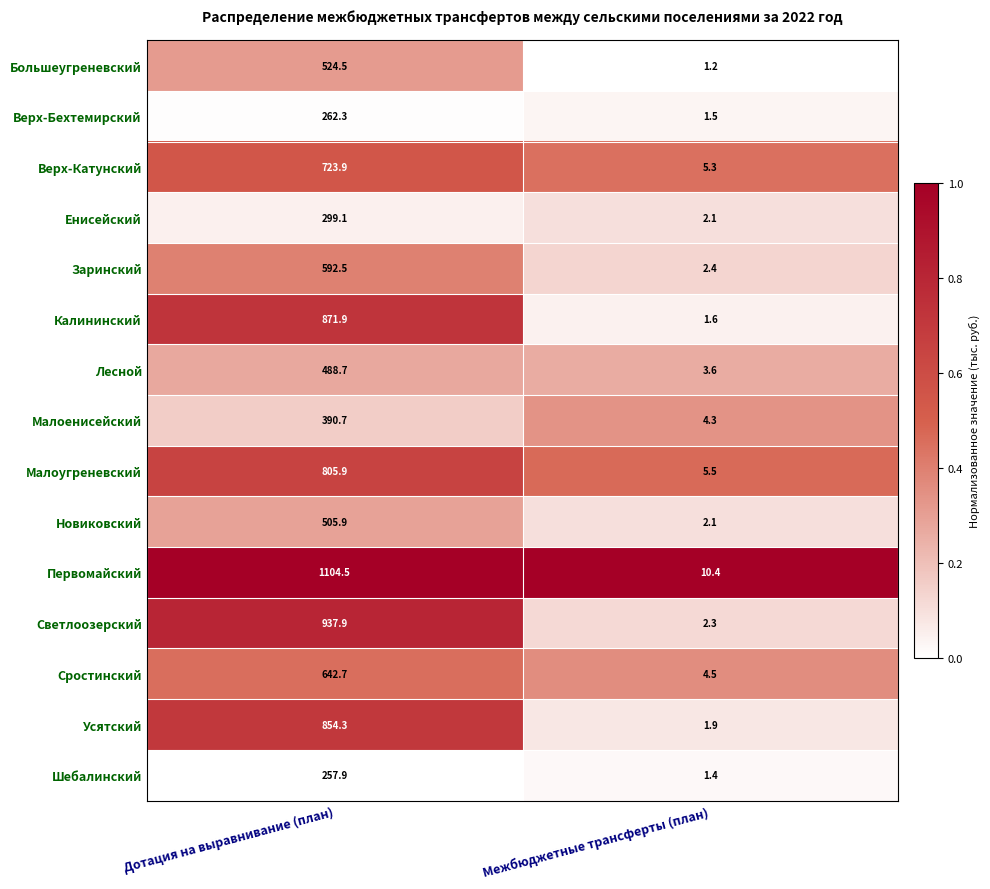

What is the total value across all series at Межбюджетные трансферты (план)?

50.1